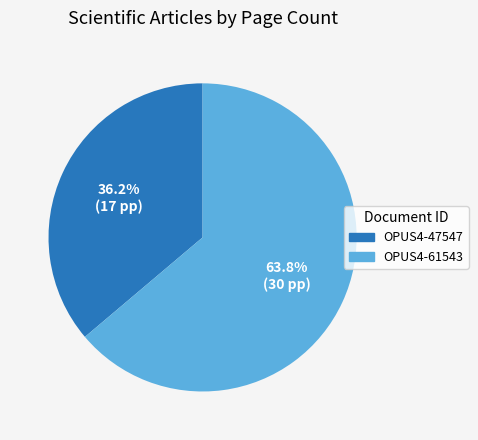

Does OPUS4-47547 account for over 50% of the chart?

No